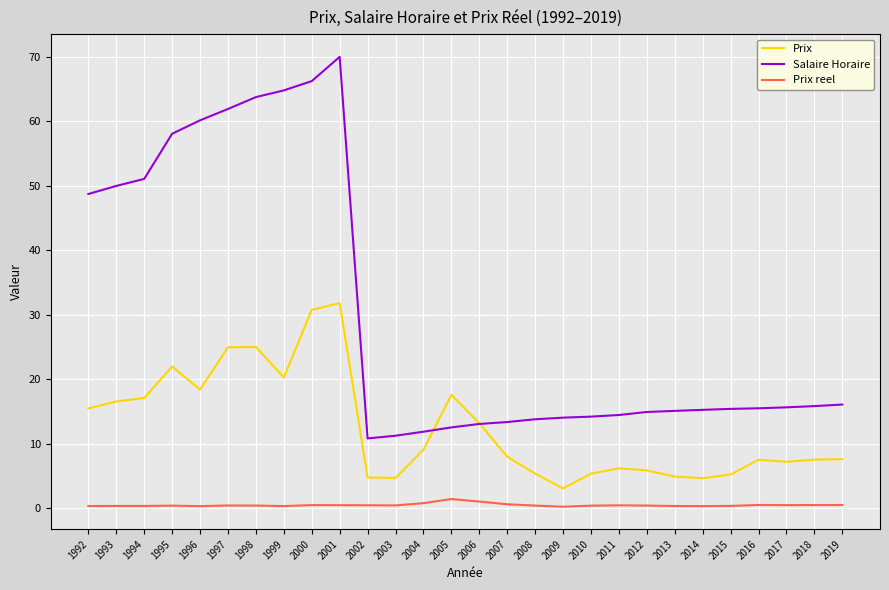

Where is the first local maximum for Salaire Horaire?

2001